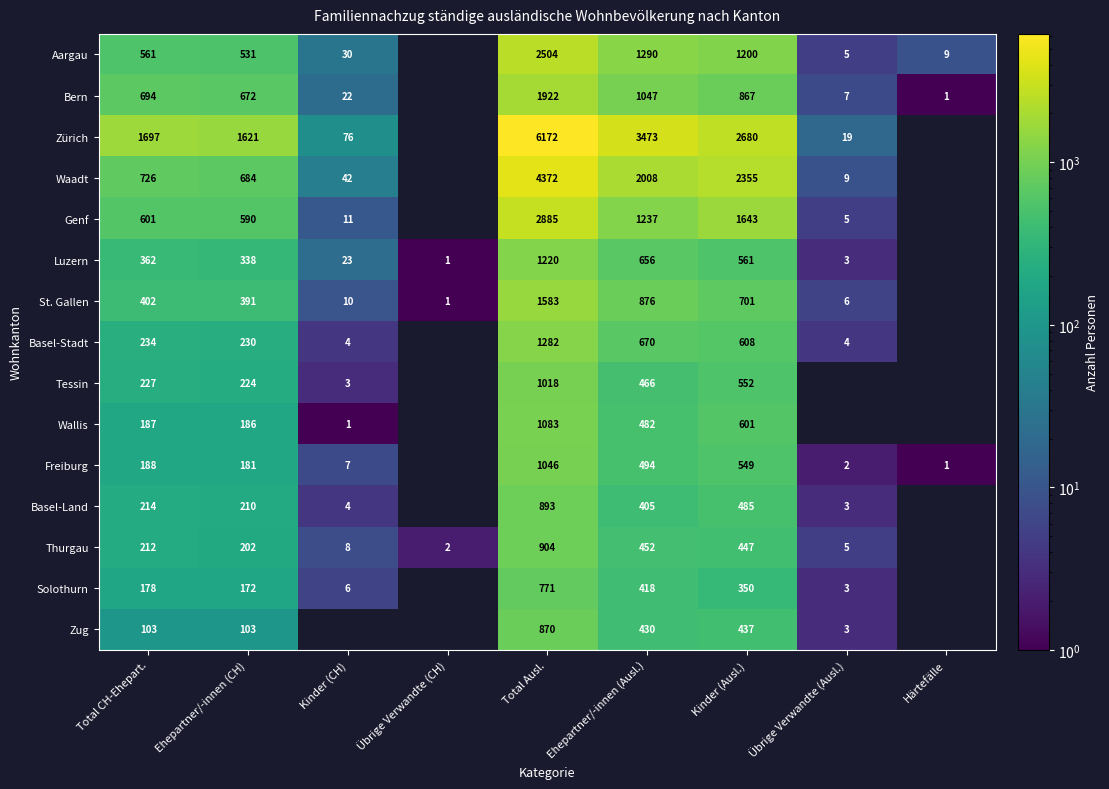

At Total CH-Ehepart., list the series in order from largest to smallest.

Zürich, Waadt, Bern, Genf, Aargau, St. Gallen, Luzern, Basel-Stadt, Tessin, Basel-Land, Thurgau, Freiburg, Wallis, Solothurn, Zug